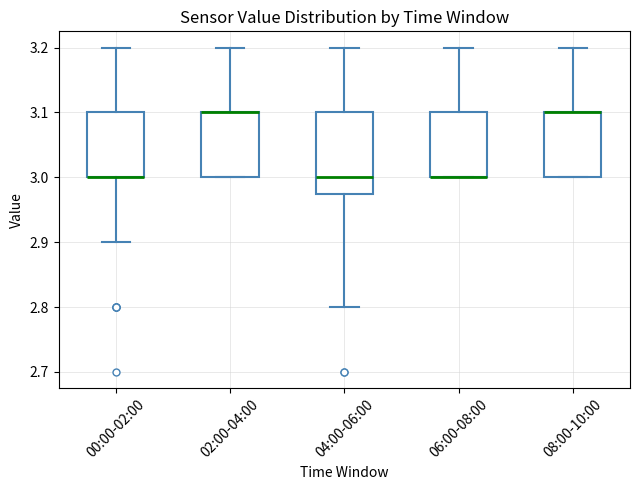

Reading left to right, transcribe this box plot: for each box, give where its median line is, the range the box spans, and where its two whiskers end, as read against the y-axis. The values are not printed on the chart, so give them approximately, as read against the axis.

00:00-02:00: median 3.00 (drawn on the box's lower edge), box 3.00 to 3.10, whiskers 2.90 to 3.20
02:00-04:00: median 3.10 (drawn on the box's upper edge), box 3.00 to 3.10, whiskers 3.00 to 3.20
04:00-06:00: median 3.00, box 2.98 to 3.10, whiskers 2.80 to 3.20
06:00-08:00: median 3.00 (drawn on the box's lower edge), box 3.00 to 3.10, whiskers 3.00 to 3.20
08:00-10:00: median 3.10 (drawn on the box's upper edge), box 3.00 to 3.10, whiskers 3.00 to 3.20